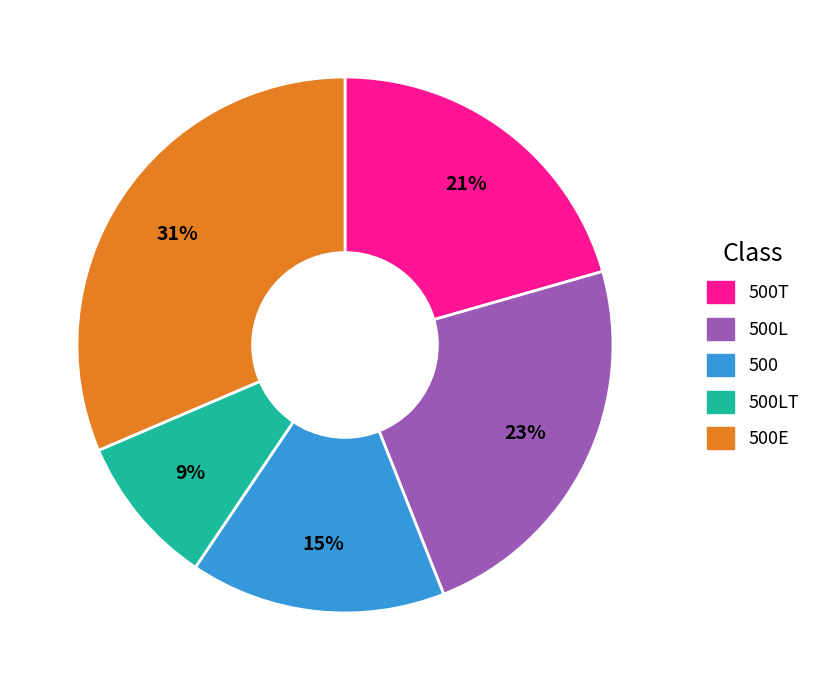

Is there any slice that represents more than half of the pie?

No